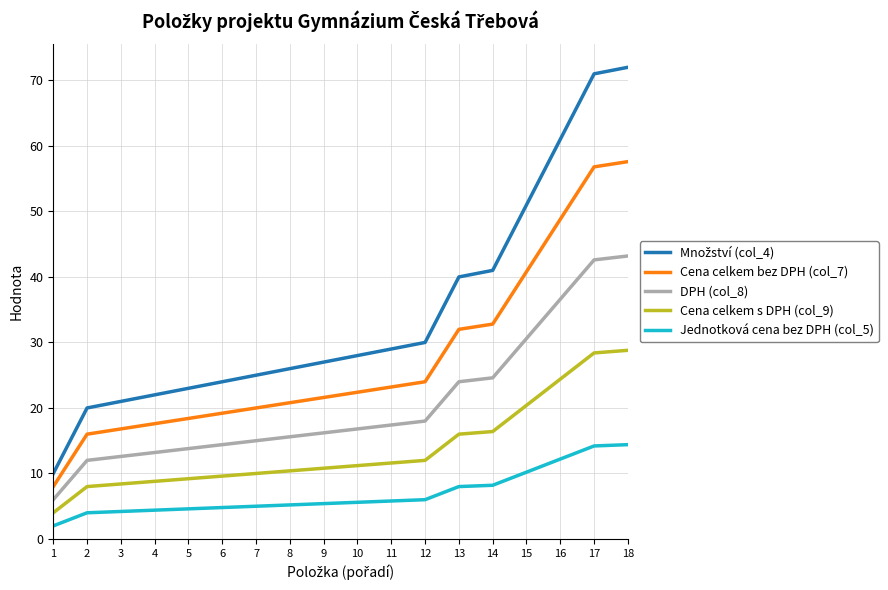

What is the total value across all series at 1?

30.0